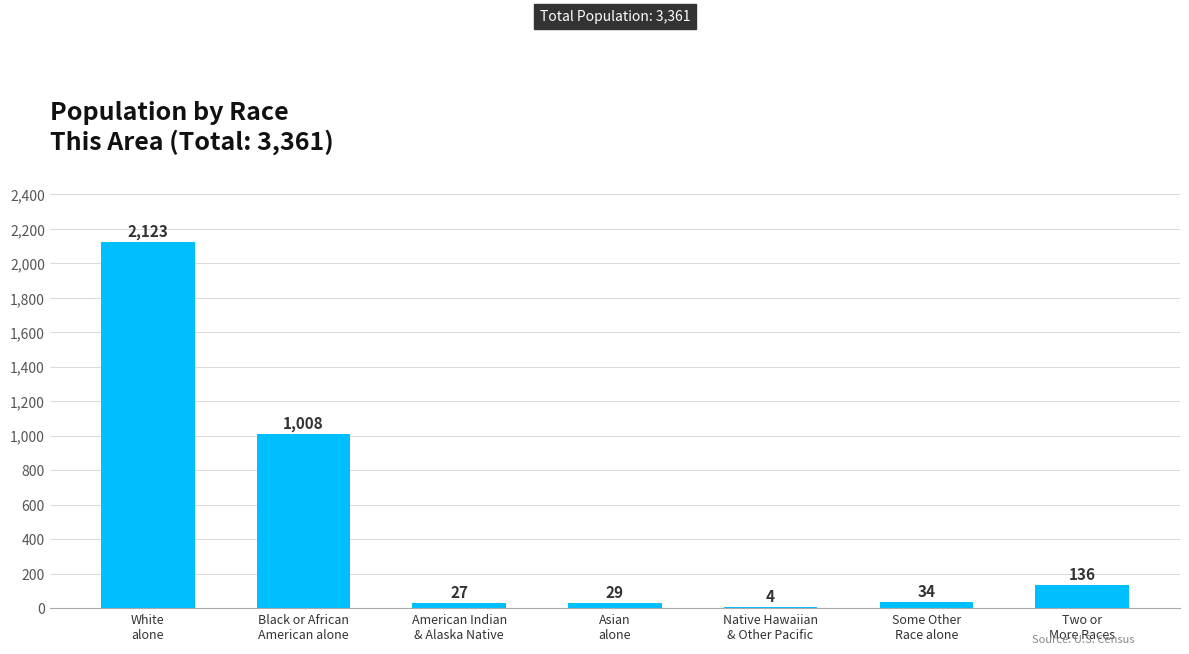

What is the sum of all values?

3361